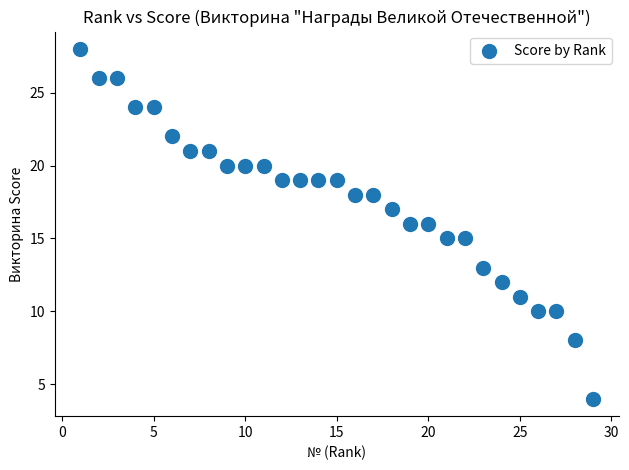

What is the range of Y values (max minus min)?

24